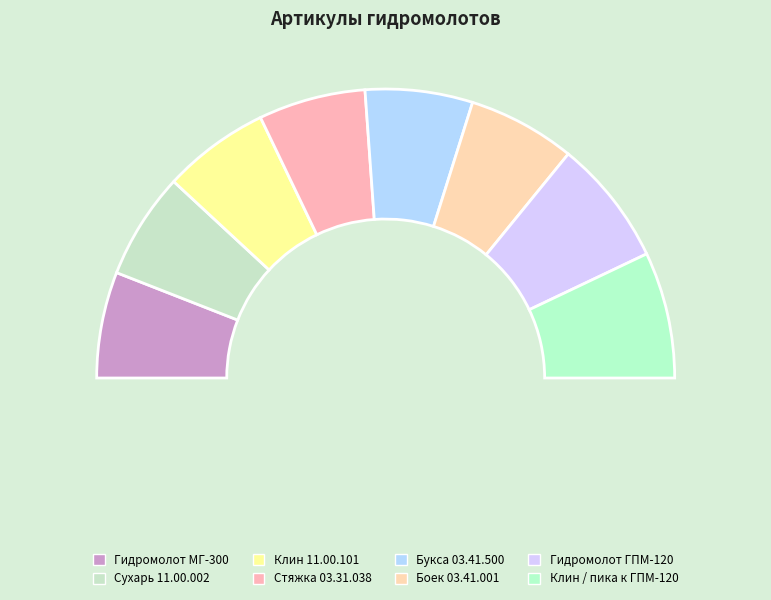

What is the change in value from Стяжка 03.31.038 to Клин / пика к ГПМ-120?

+66